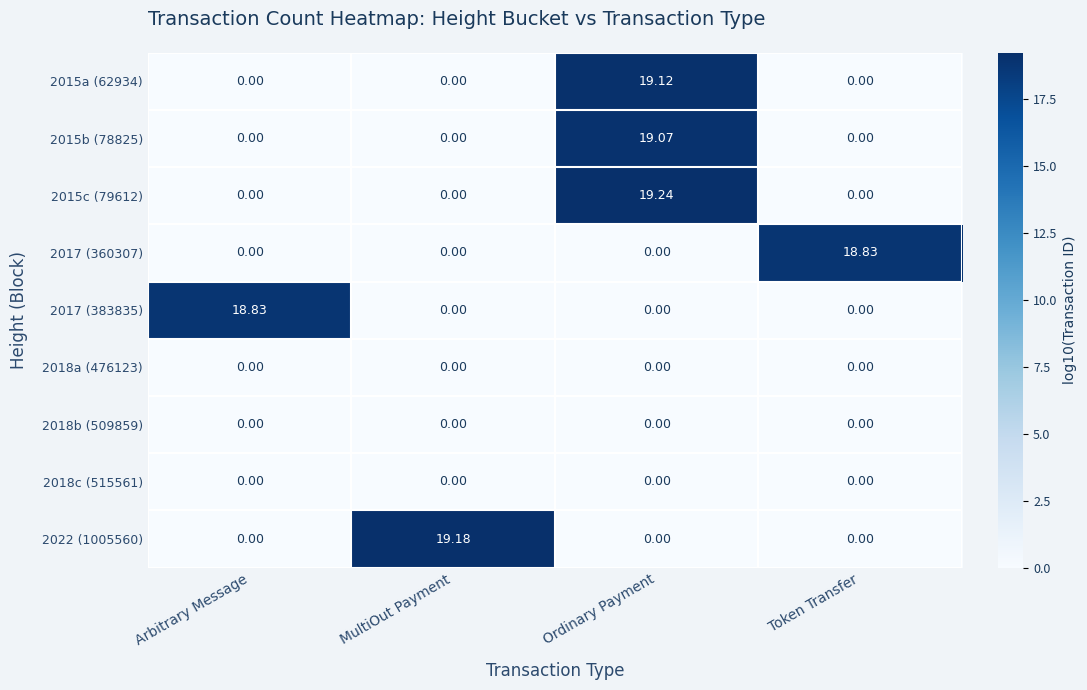

Which category has the highest value across all series?

Ordinary Payment